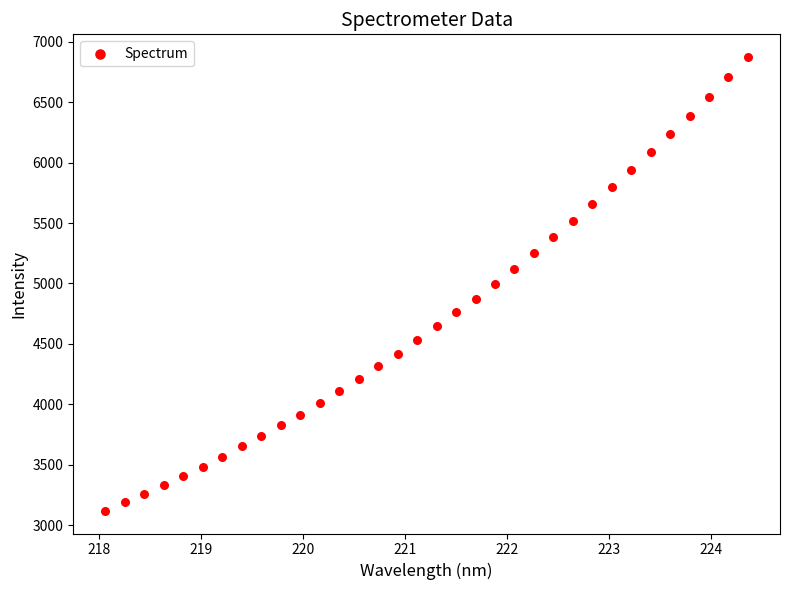

What is the range of Y values (max minus min)?

3756.6